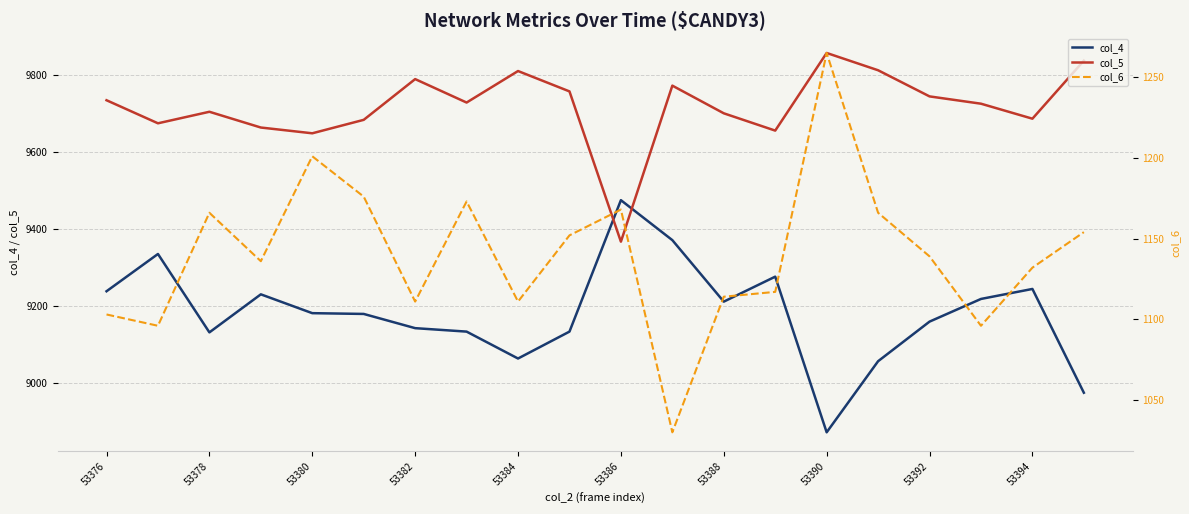

How many data points does each series have?

20